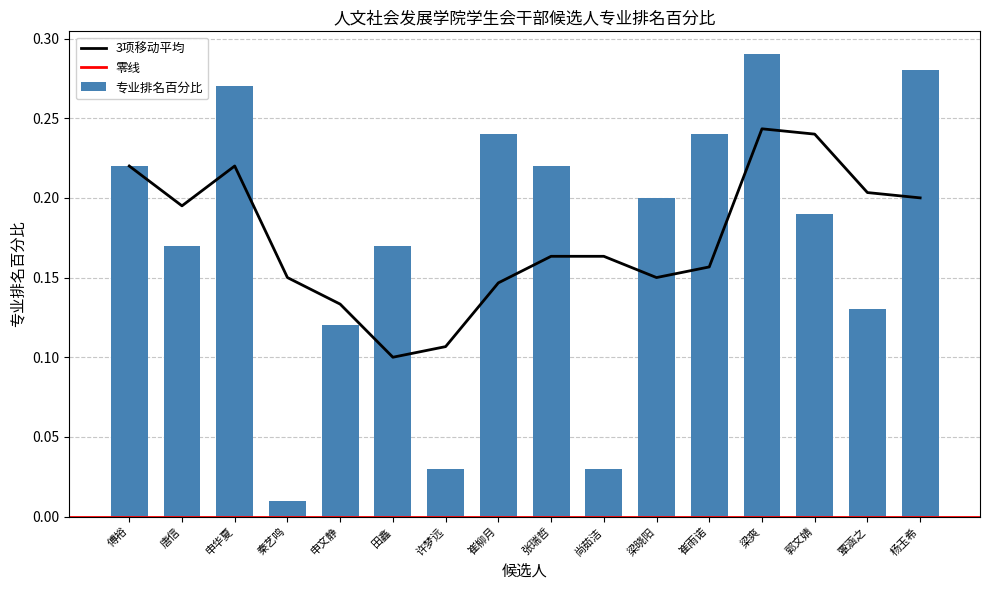

The chart shows a value of 0.3 at 申华夏. True or false?

True